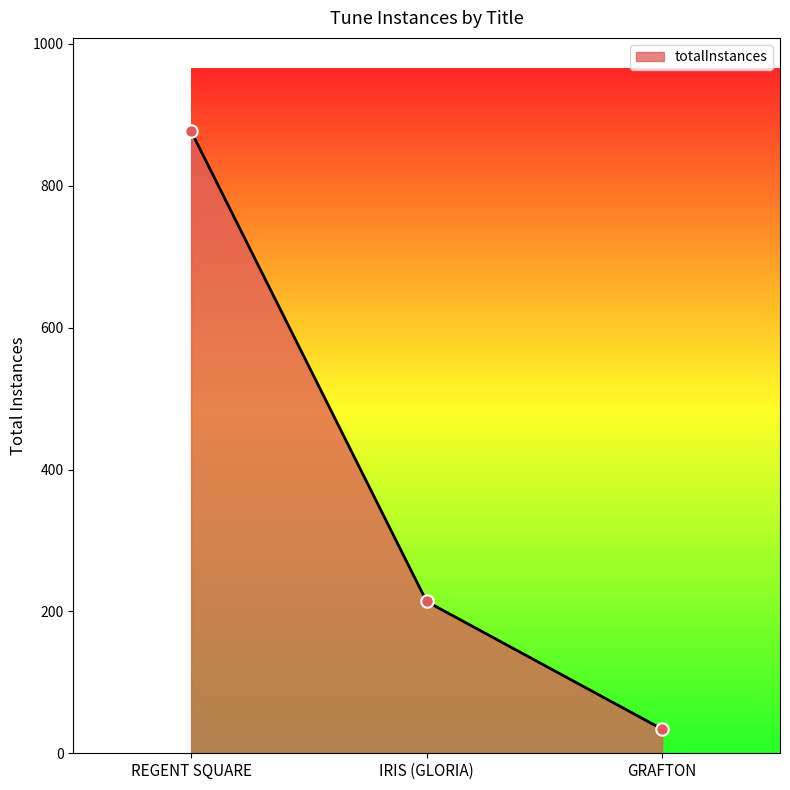

Between IRIS (GLORIA) and REGENT SQUARE, which is larger?

REGENT SQUARE